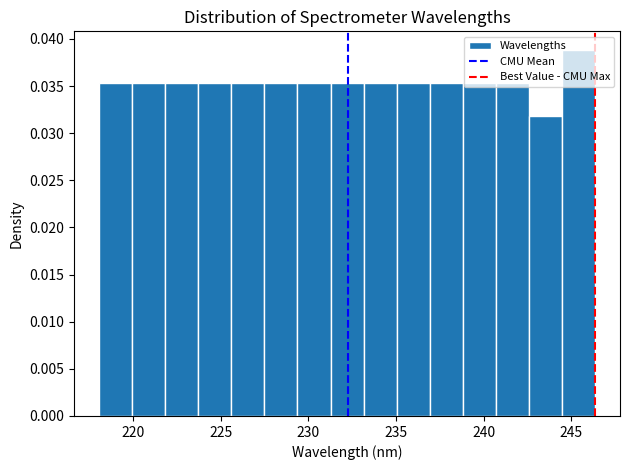

Read against the x-axis, roughly where is the centre of the tallest bar?

245.5